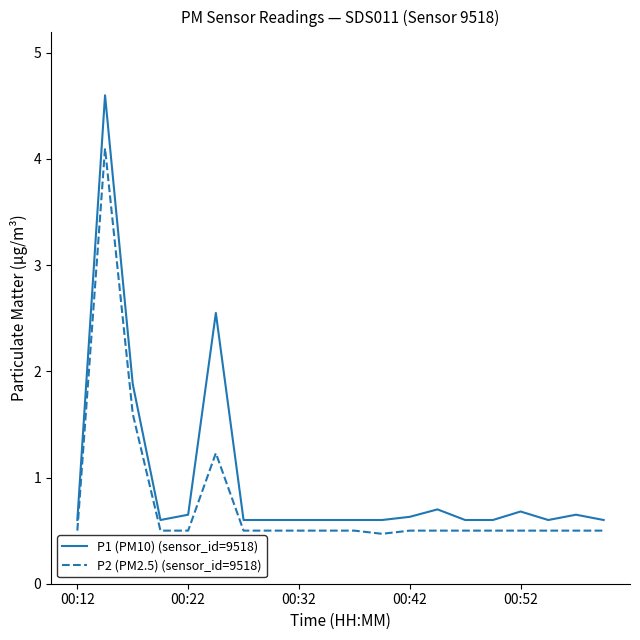

What is the highest value of the P1 (PM10) (sensor_id=9518) series?

4.6